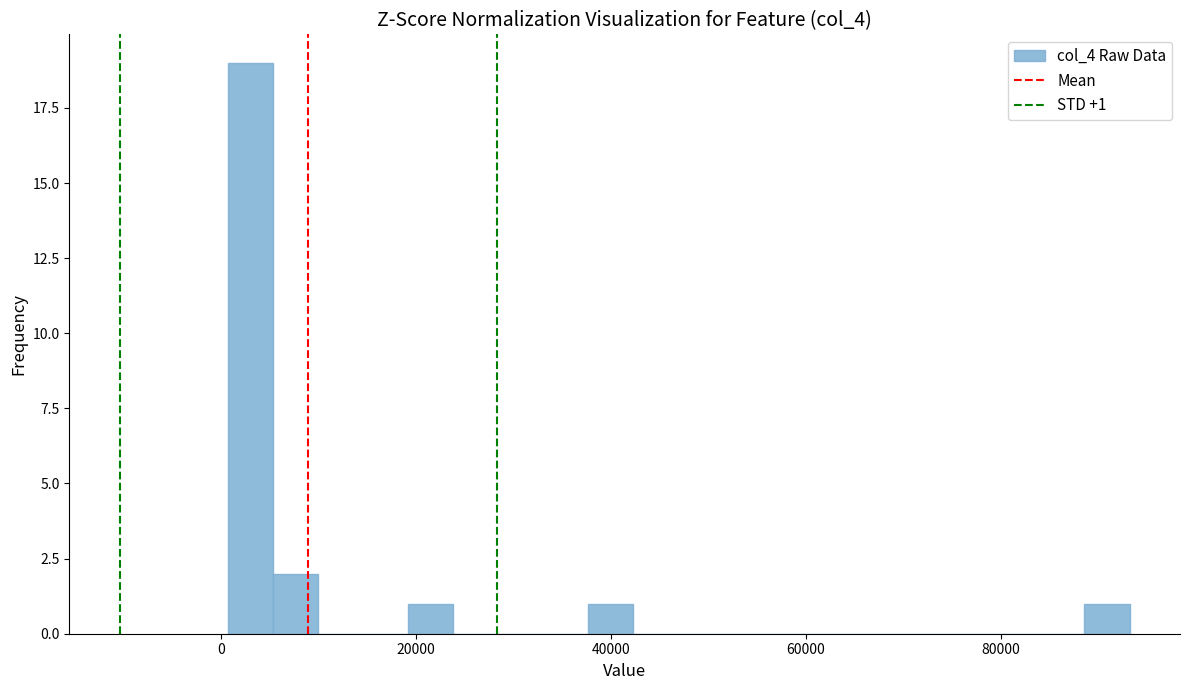

Read against the x-axis, roughly where is the centre of the tallest bar?

4000